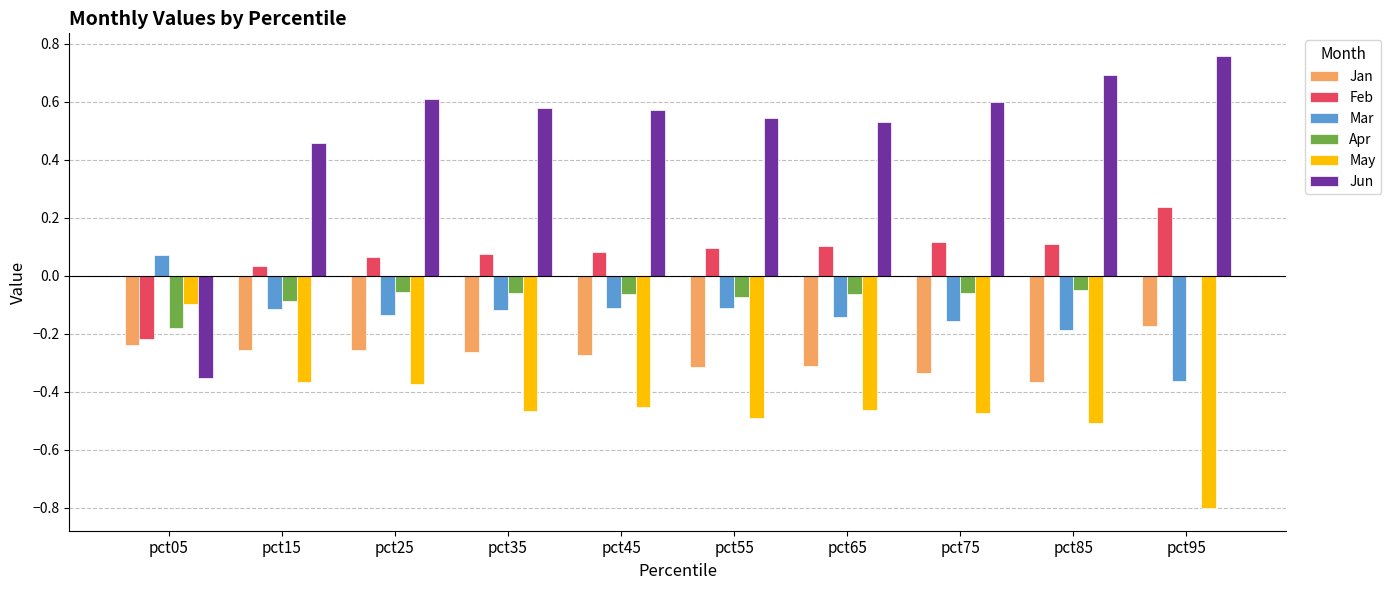

At which label does Apr reach its peak?

pct95